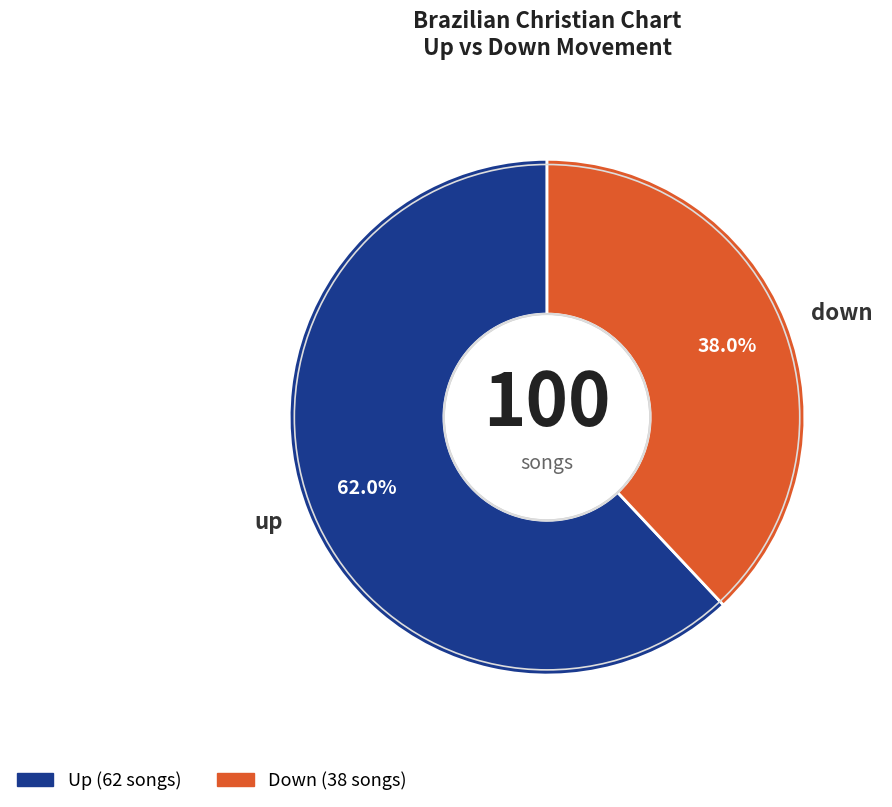

To the nearest percent, what is the difference between the largest and smallest slice percentages?

24%